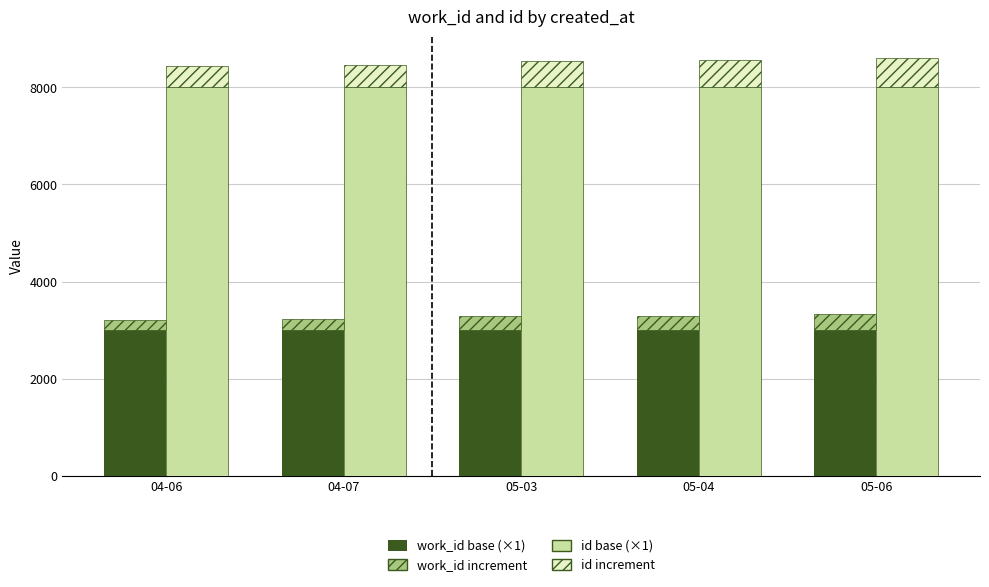

What is the label of the 4th bar from the right?

04-07